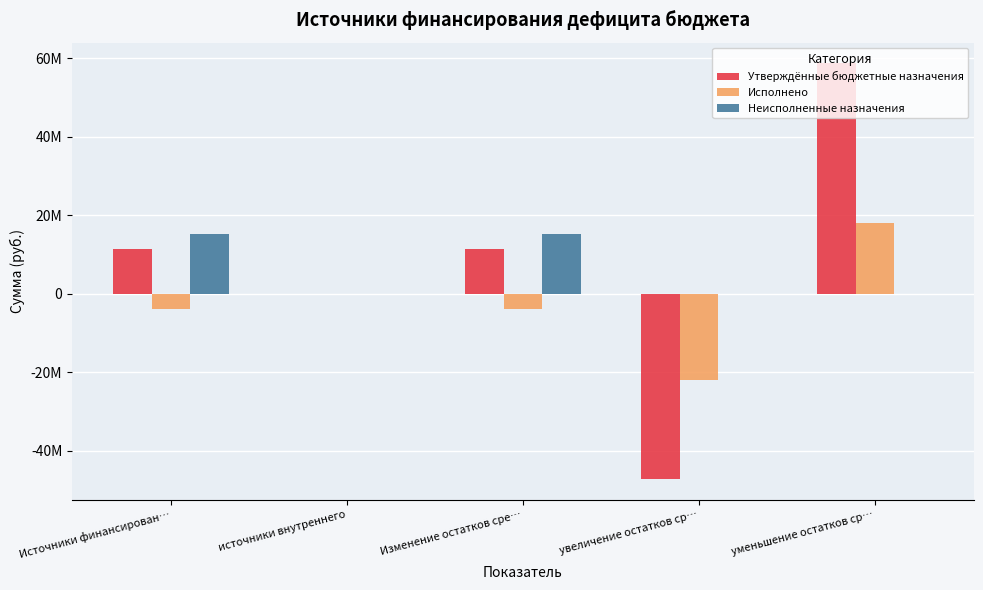

What are all the series names shown in the legend?

Утверждённые бюджетные назначения, Исполнено, Неисполненные назначения